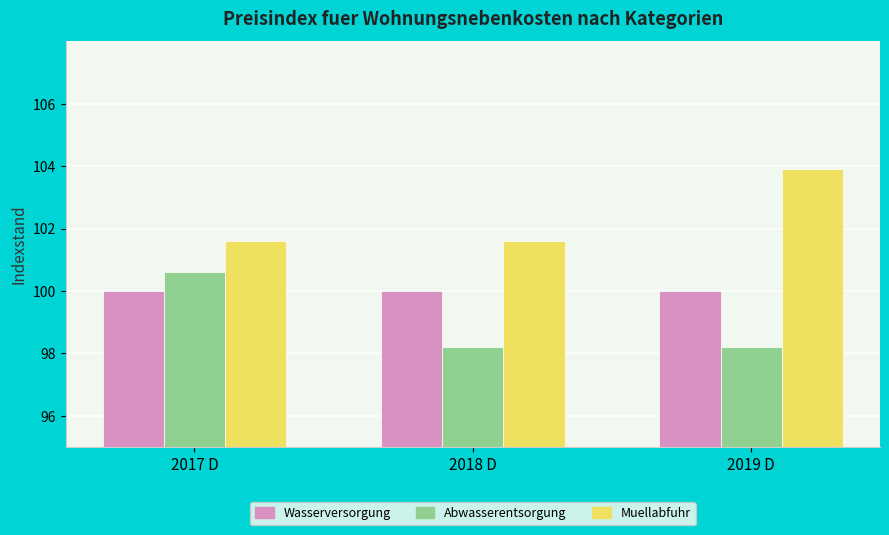

What is the total value across all series at 2018 D?

299.8